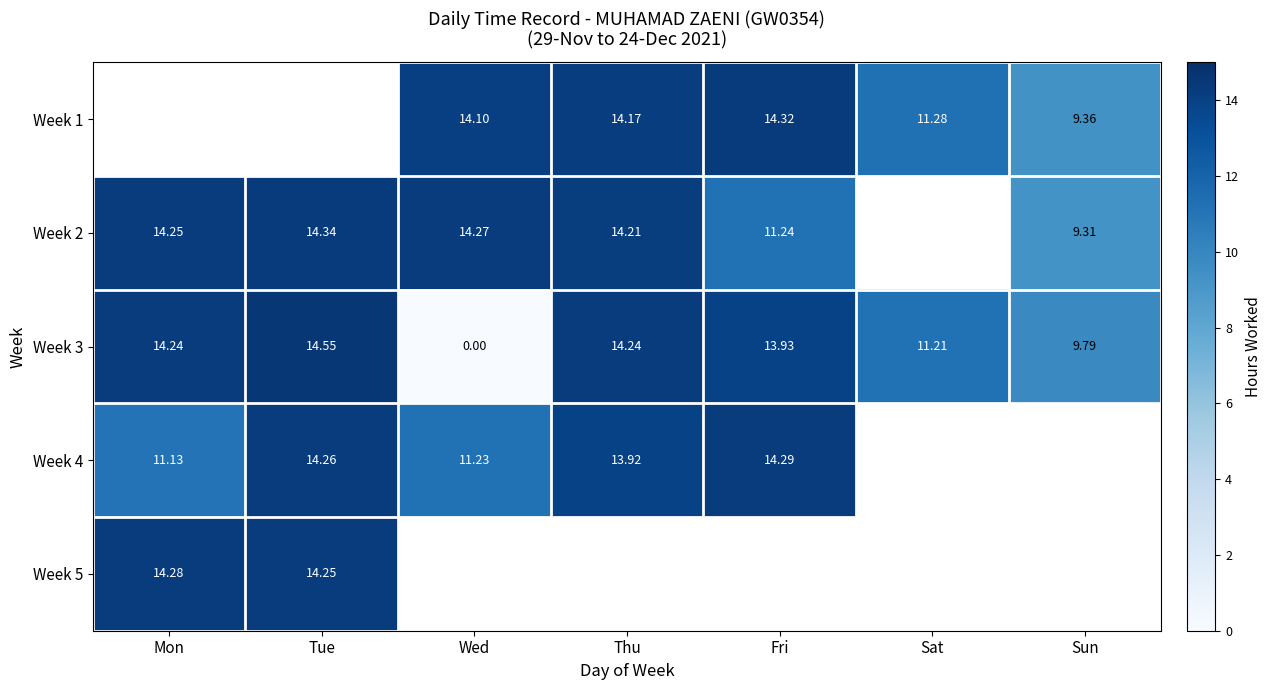

Which category has the highest value in the Week 4 series?

Fri